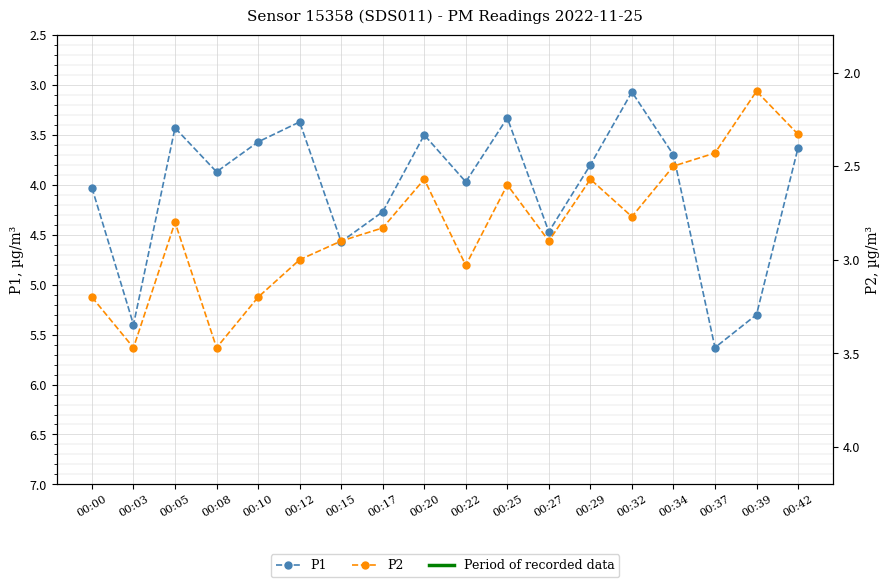

Which series changed the most between 00:03 and 00:39?

P2